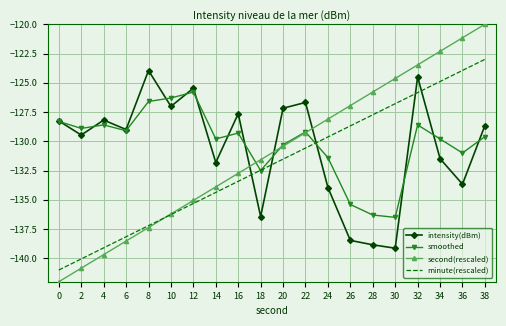

Is the value of minute(rescaled) at 22 greater than the value of intensity(dBm) at 10?

No